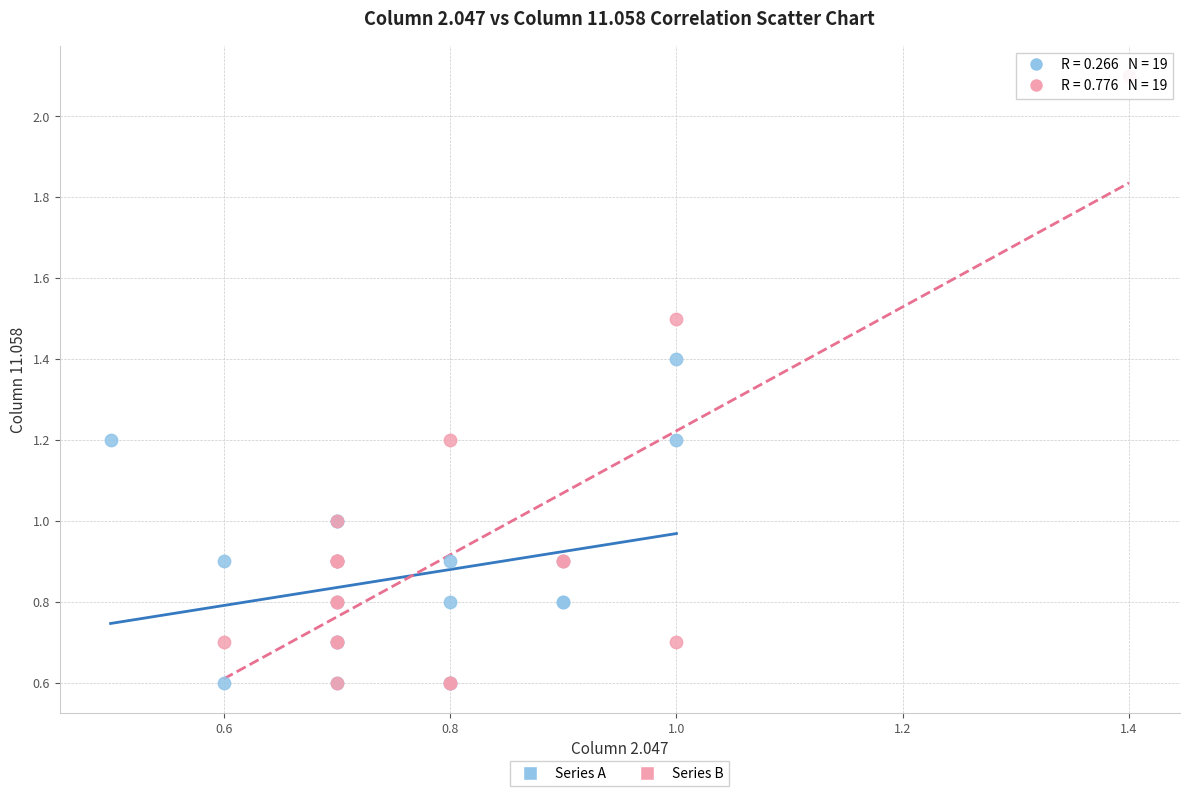

Which series has the widest spread of Y values?

Series B